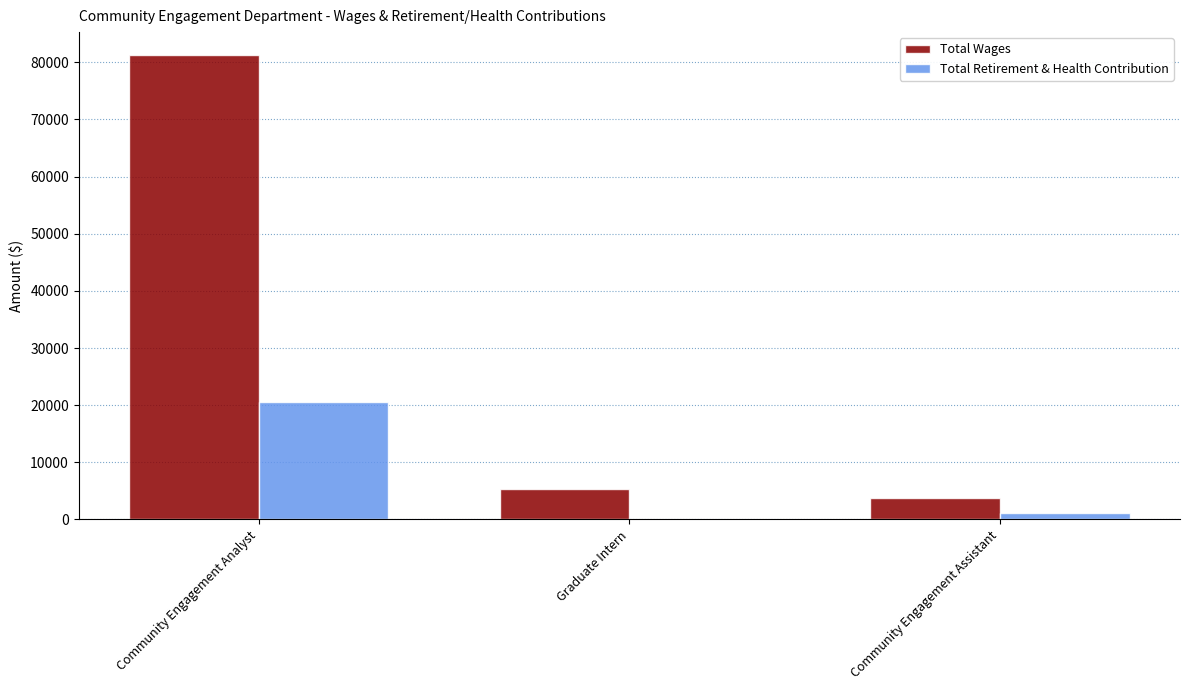

Is the value of Total Wages at Graduate Intern greater than the value of Total Retirement & Health Contribution at Graduate Intern?

Yes